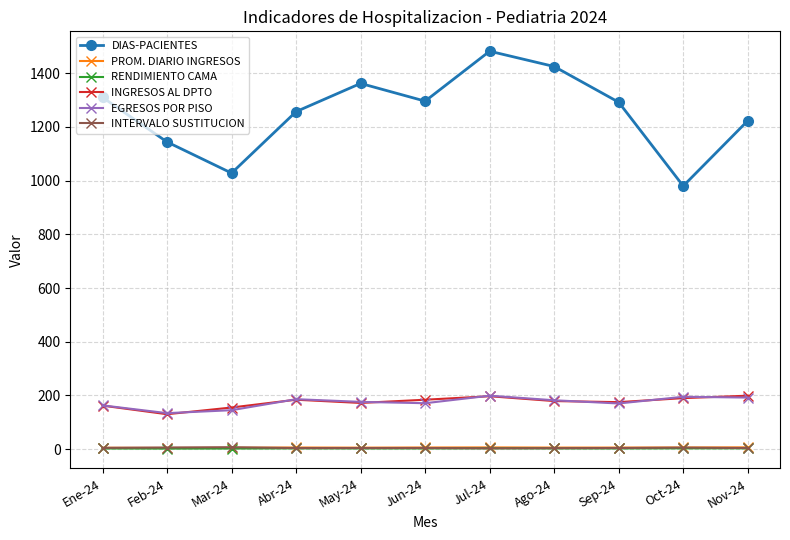

Is this an area chart (filled region under the line)?

No